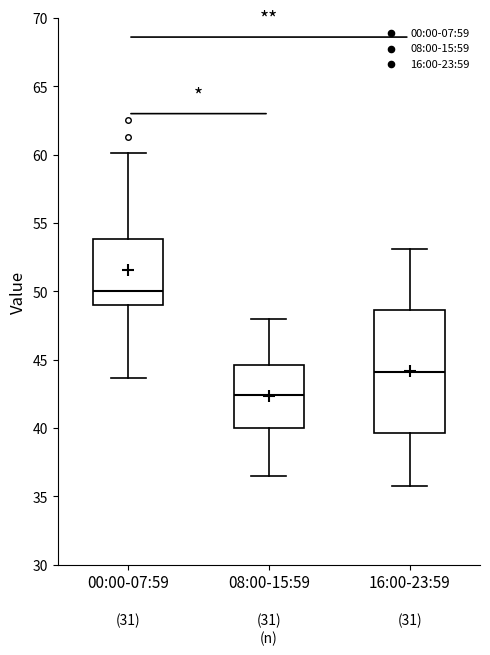

Where does the upper whisker of the box for 00:00-07:59 end on the y-axis? The values are not printed on the chart, so give them approximately, as read against the axis.

60.0